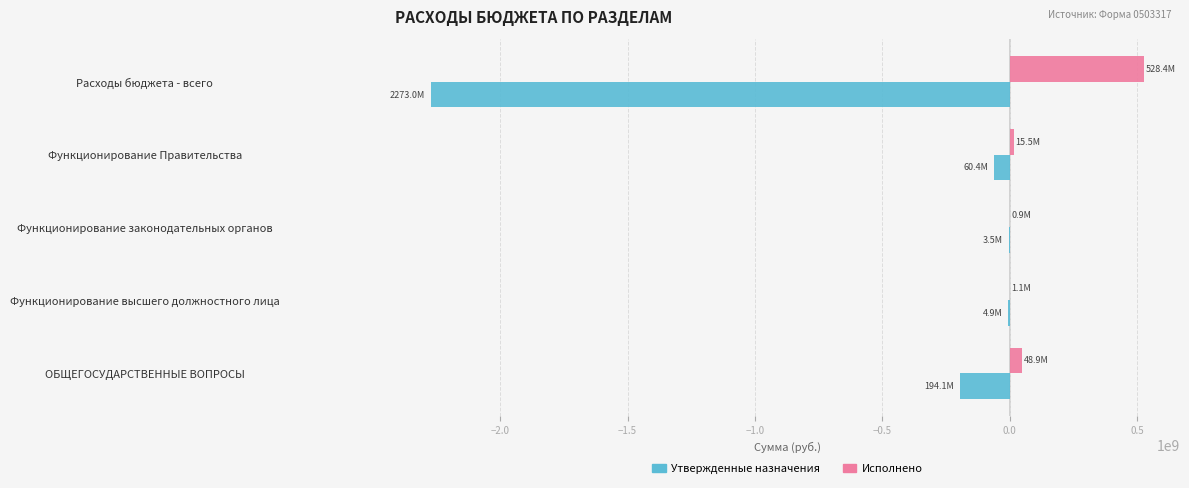

At which label is Утвержденные назначения closest to -1138214663?

ОБЩЕГОСУДАРСТВЕННЫЕ ВОПРОСЫ